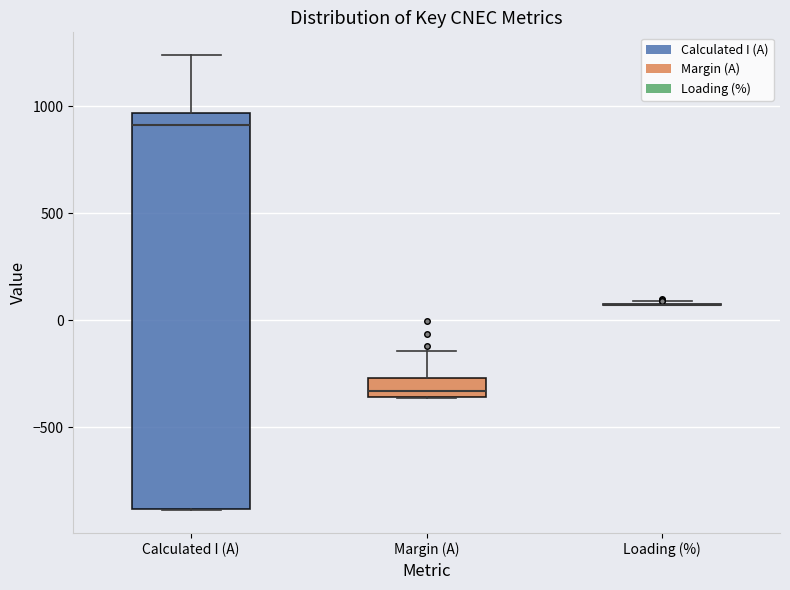

Where is the lower edge of the box for Calculated I (A) on the y-axis? The values are not printed on the chart, so give them approximately, as read against the axis.

-900